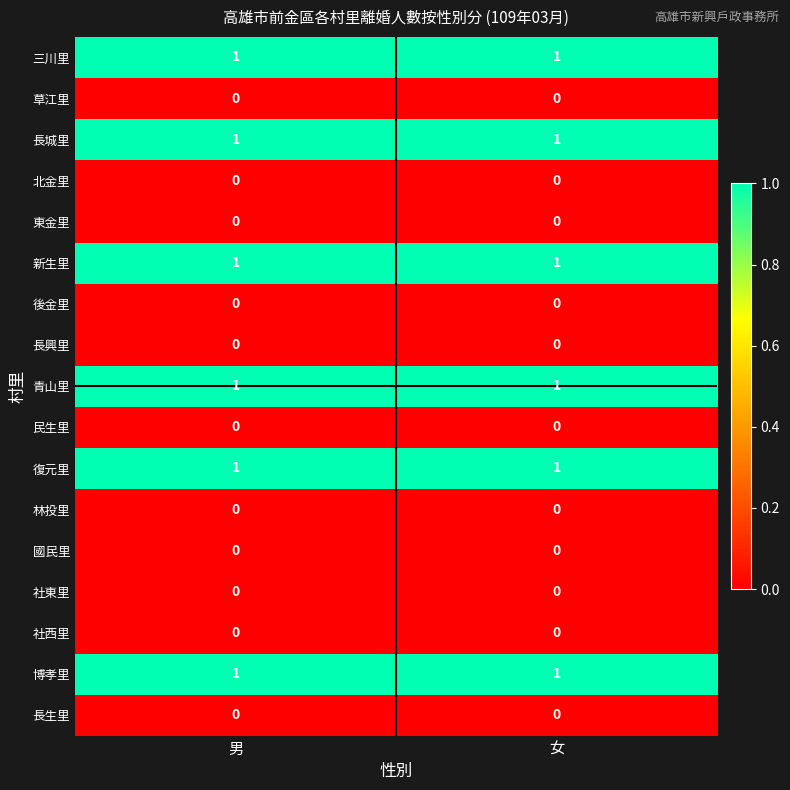

Is it true that 長城里 equals 1 at 男?

True